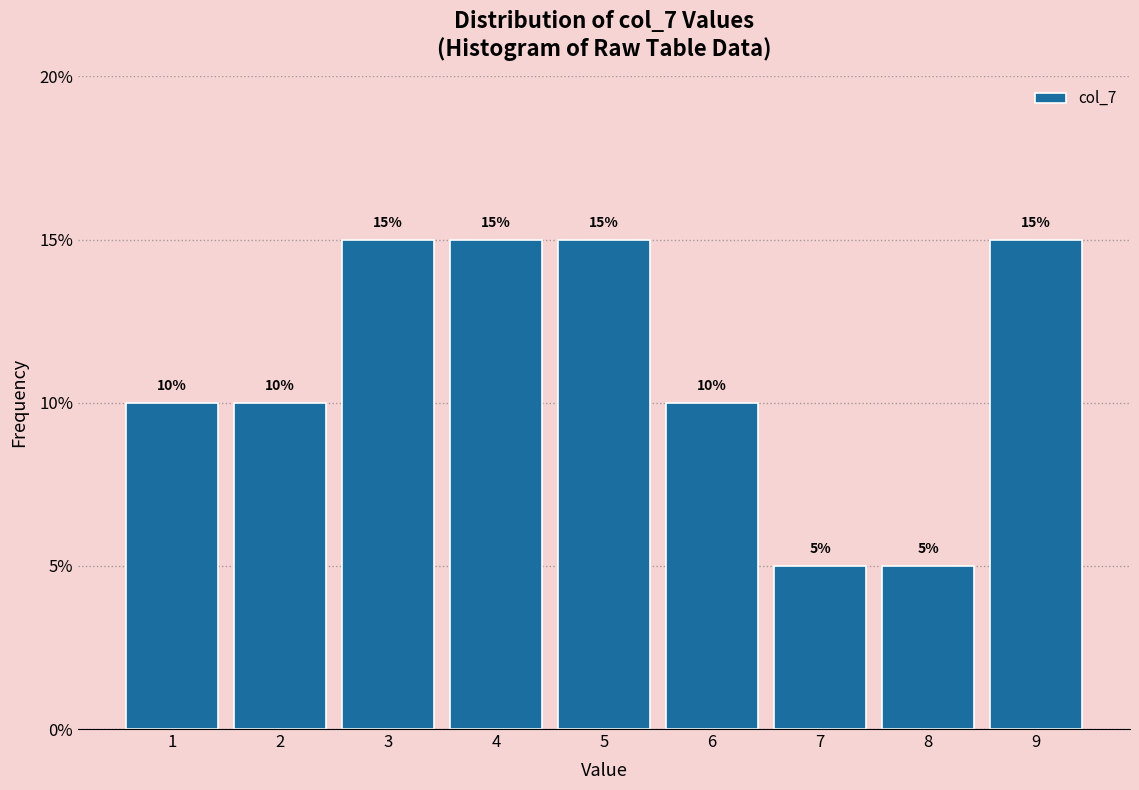

How tall is the bar that spans 2.5 to 3.5 on the x-axis?

15